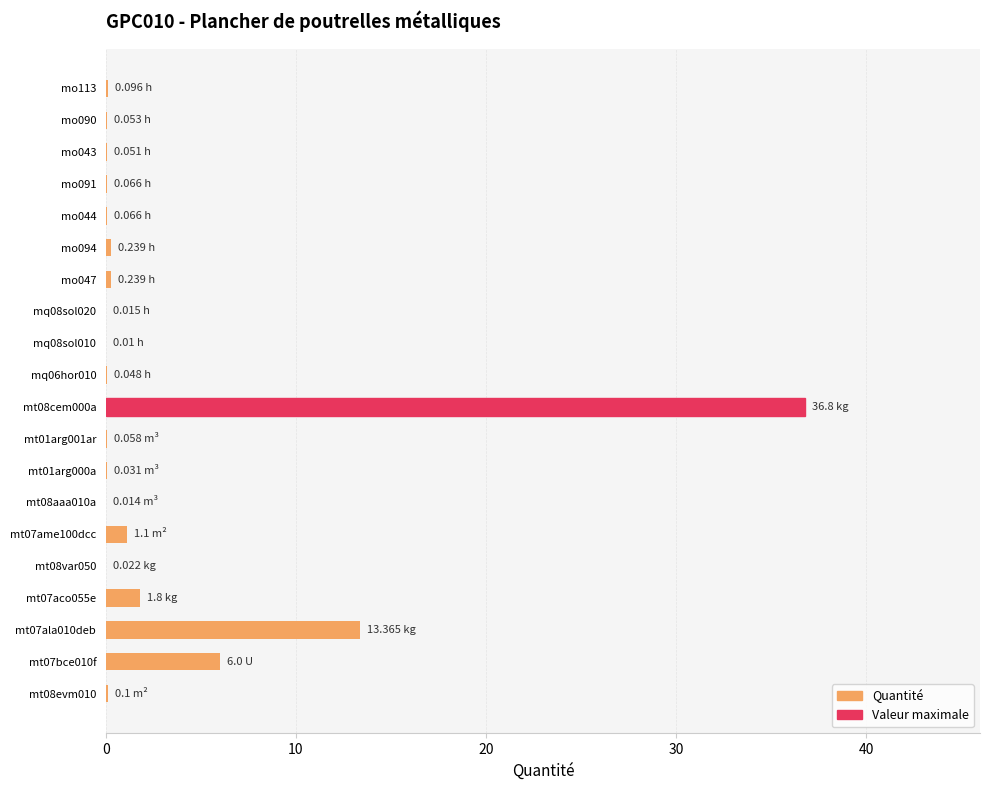

What is the maximum value shown in the chart?

36.8